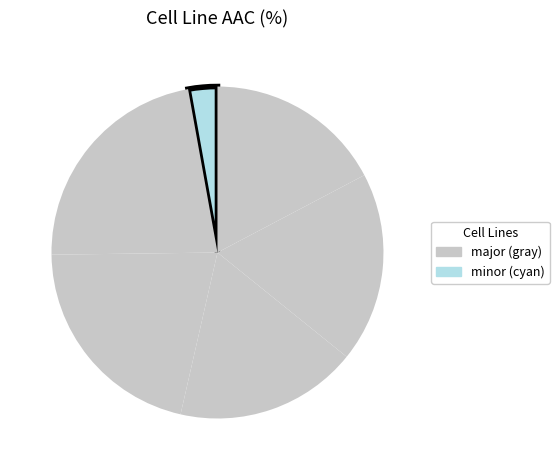

How many segments does this pie chart have?

6